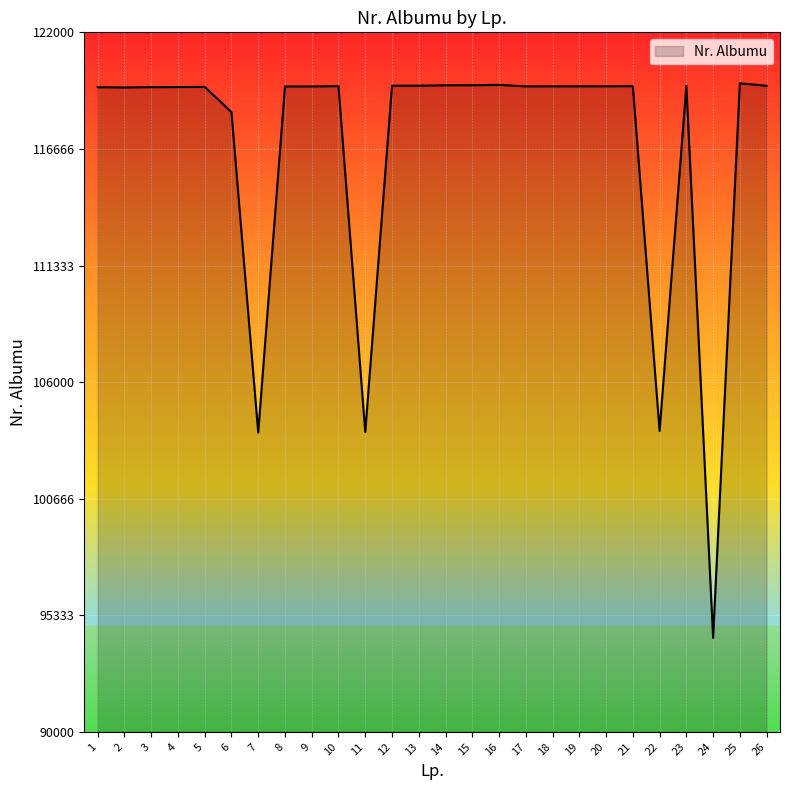

What is the ratio of the value at 19 to the value at 9?

1.0